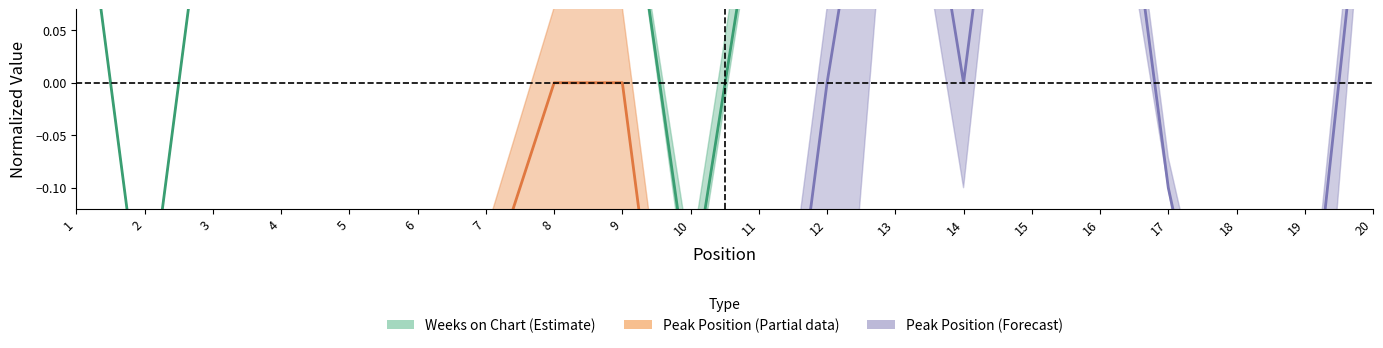

What is the value of the 5th point from the left?

0.2